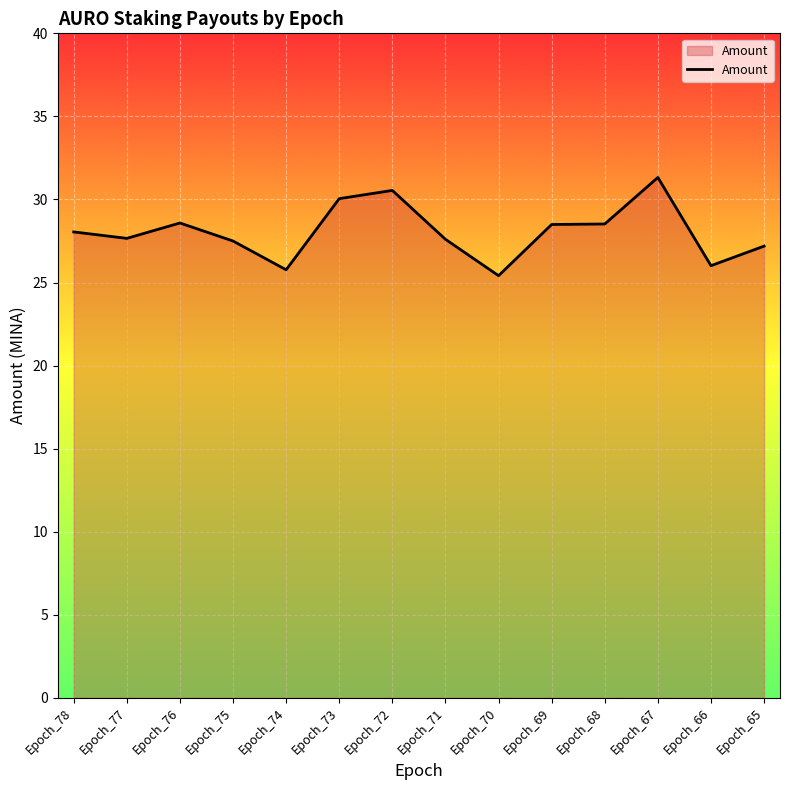

The chart shows a value of 30.0 at Epoch_73. True or false?

True